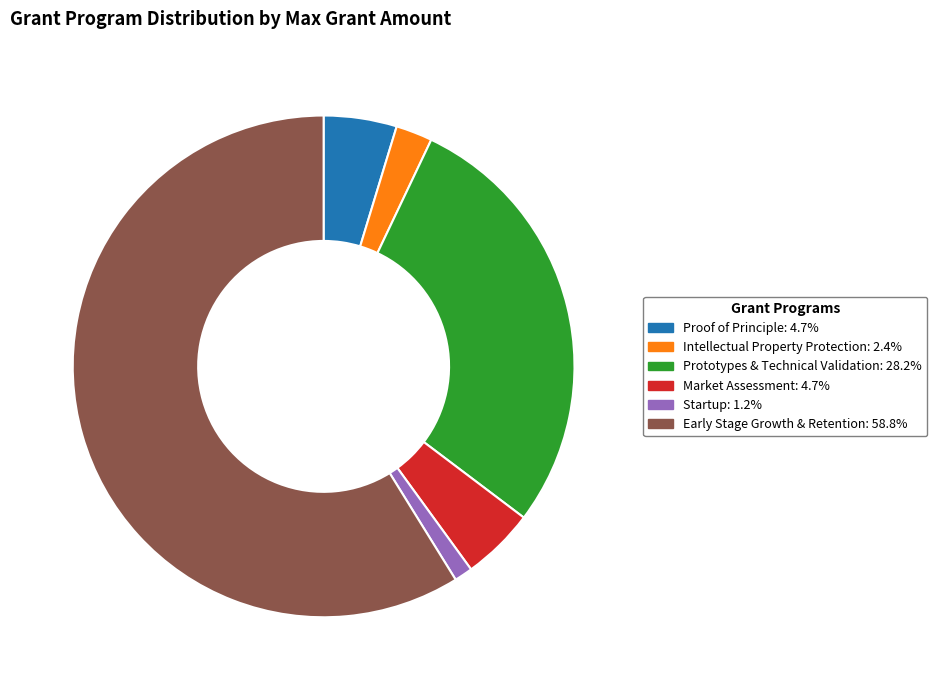

How many slices are in this pie chart?

6